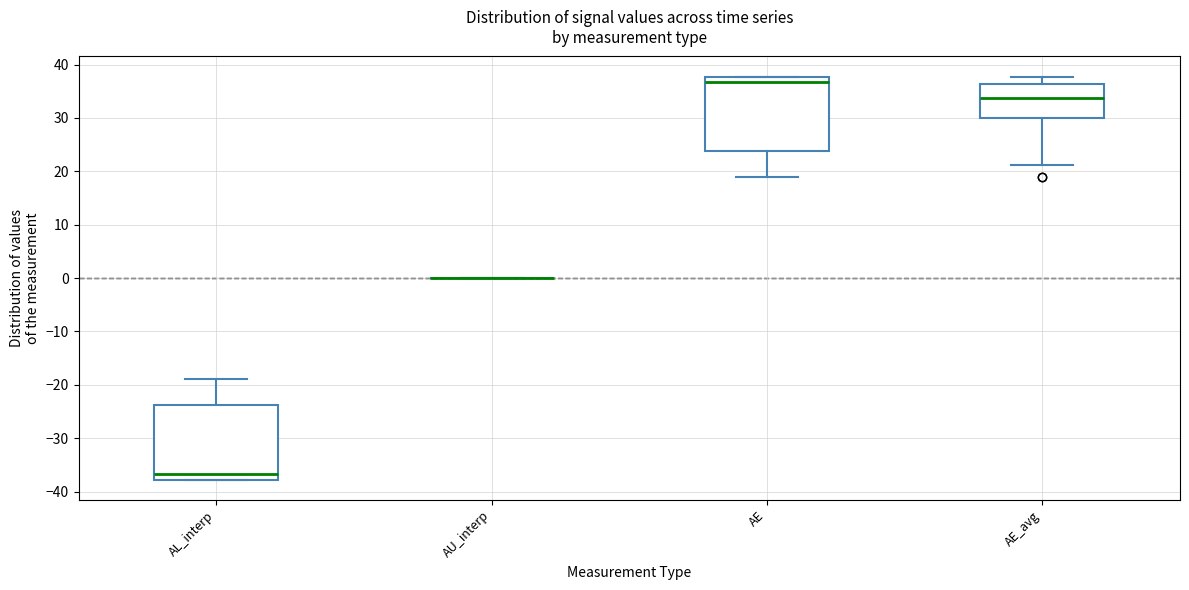

Where is the lower edge of the box for AL_interp on the y-axis? The values are not printed on the chart, so give them approximately, as read against the axis.

-38